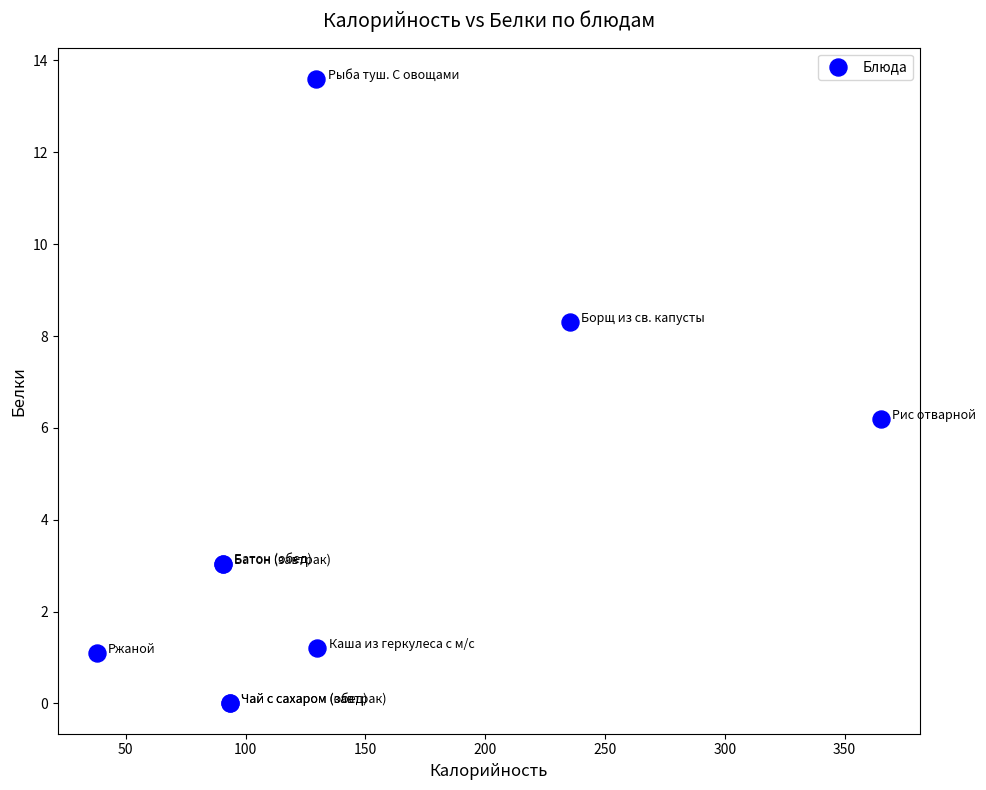

What Y value in the scatter plot is closest to 6?

6.2